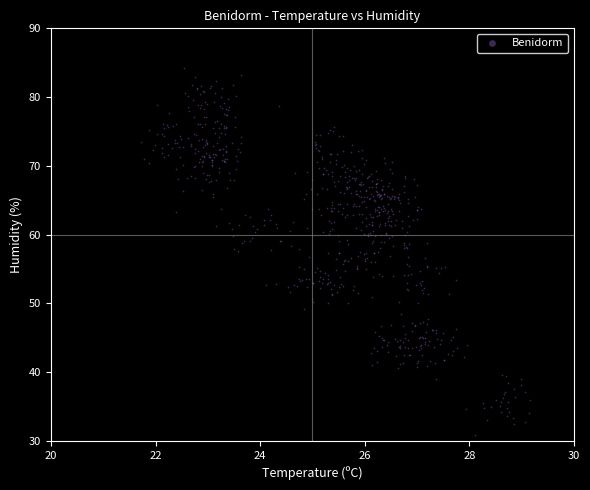

What is the range of Y values (max minus min)?

53.4